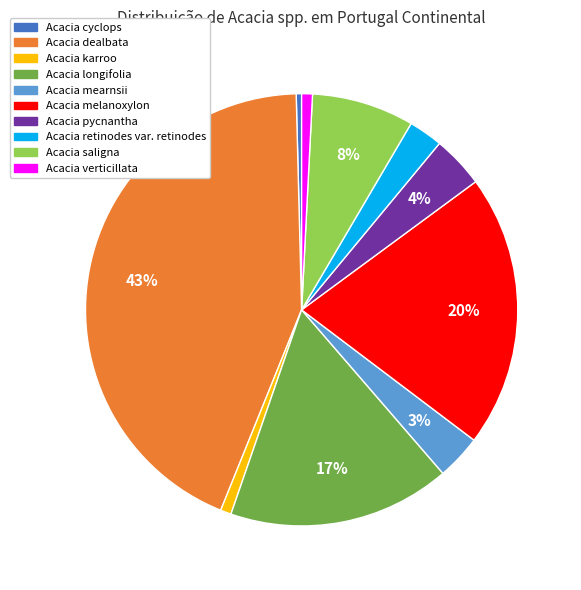

Is the sum of Acacia cyclops and Acacia longifolia greater than half?

No